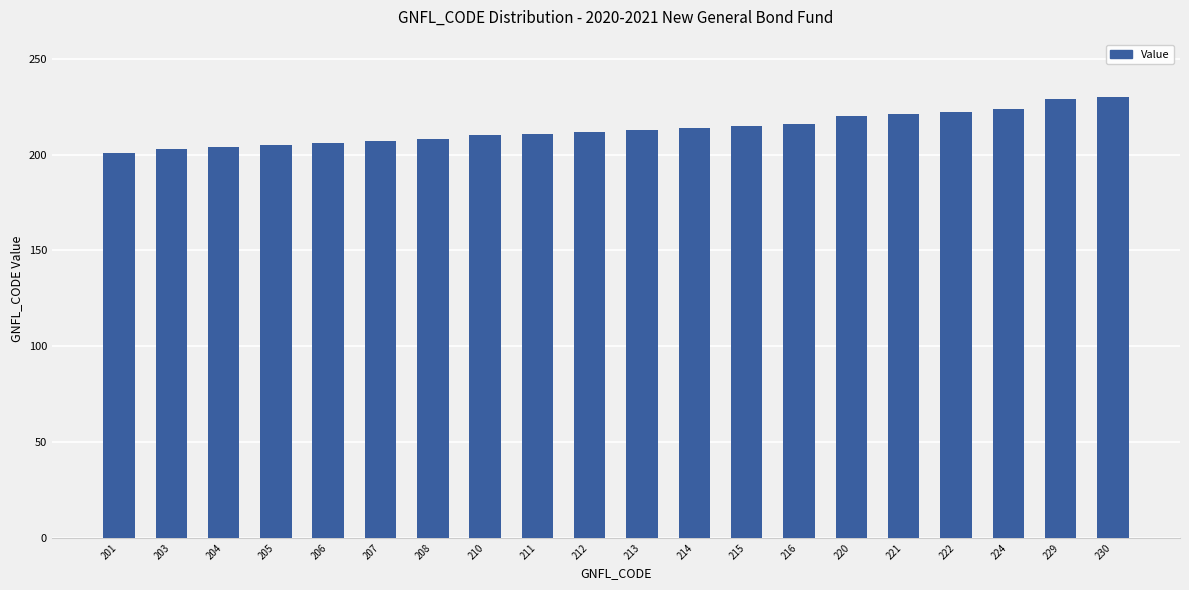

How many series are shown in this chart?

1